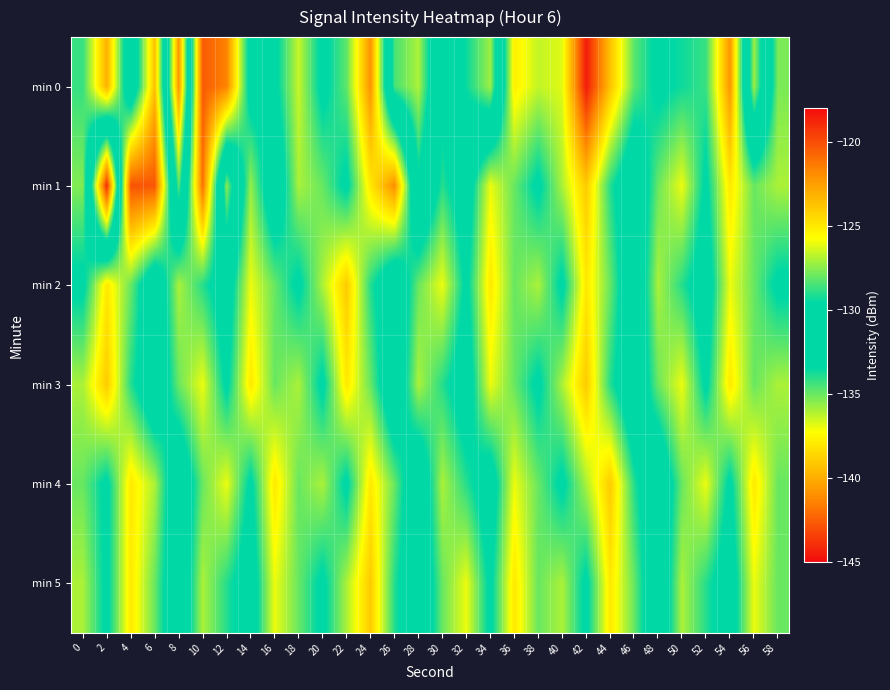

Reading right to left, what are all the values shown in this chart?

min 0: 58=-127.7	56=-135.8	54=-122.2	52=-128.7	50=-129.4	48=-130.0	46=-128.2	44=-123.7	42=-118.5	40=-126.2	38=-126.6	36=-125.2	34=-135.8	32=-133.6	30=-130.1	28=-136.0	26=-134.5	24=-122.1	22=-128.2	20=-130.1	18=-126.6	16=-130.1	14=-130.5	12=-121.6	10=-120.3	8=-140.8	6=-123.6	4=-132.1	2=-123.1	0=-128.8
min 1: 58=-127.0	56=-128.0	54=-125.0	52=-130.0	50=-126.0	48=-128.0	46=-132.0	44=-129.0	42=-124.0	40=-127.0	38=-130.0	36=-128.0	34=-126.0	32=-131.0	30=-129.0	28=-133.0	26=-122.0	24=-125.0	22=-130.0	20=-128.0	18=-127.0	16=-131.7	14=-127.3	12=-135.5	10=-121.0	8=-134.8	6=-120.3	4=-120.1	2=-144.0	0=-127.6
min 2: 58=-130.0	56=-128.0	54=-126.0	52=-131.0	50=-129.0	48=-127.0	46=-132.0	44=-128.0	42=-125.0	40=-130.0	38=-127.0	36=-128.0	34=-125.0	32=-130.0	30=-126.0	28=-128.0	26=-132.0	24=-129.0	22=-124.0	20=-127.0	18=-130.0	16=-128.0	14=-126.0	12=-131.0	10=-129.0	8=-127.0	6=-132.0	4=-128.0	2=-125.0	0=-130.0
min 3: 58=-127.0	56=-128.0	54=-125.0	52=-130.0	50=-126.0	48=-128.0	46=-132.0	44=-129.0	42=-124.0	40=-127.0	38=-130.0	36=-128.0	34=-126.0	32=-131.0	30=-129.0	28=-127.0	26=-132.0	24=-128.0	22=-125.0	20=-130.0	18=-127.0	16=-128.0	14=-125.0	12=-130.0	10=-126.0	8=-128.0	6=-132.0	4=-129.0	2=-124.0	0=-127.0
min 4: 58=-128.0	56=-125.0	54=-130.0	52=-126.0	50=-128.0	48=-132.0	46=-129.0	44=-124.0	42=-127.0	40=-130.0	38=-128.0	36=-126.0	34=-131.0	32=-129.0	30=-127.0	28=-132.0	26=-128.0	24=-125.0	22=-130.0	20=-127.0	18=-128.0	16=-125.0	14=-130.0	12=-126.0	10=-128.0	8=-132.0	6=-127.0	4=-125.0	2=-130.0	0=-128.0
min 5: 58=-128.0	56=-126.0	54=-131.0	52=-129.0	50=-127.0	48=-132.0	46=-128.0	44=-125.0	42=-130.0	40=-127.0	38=-128.0	36=-125.0	34=-130.0	32=-126.0	30=-128.0	28=-132.0	26=-129.0	24=-124.0	22=-127.0	20=-130.0	18=-128.0	16=-126.0	14=-131.0	12=-129.0	10=-127.0	8=-132.0	6=-128.0	4=-125.0	2=-130.0	0=-127.0